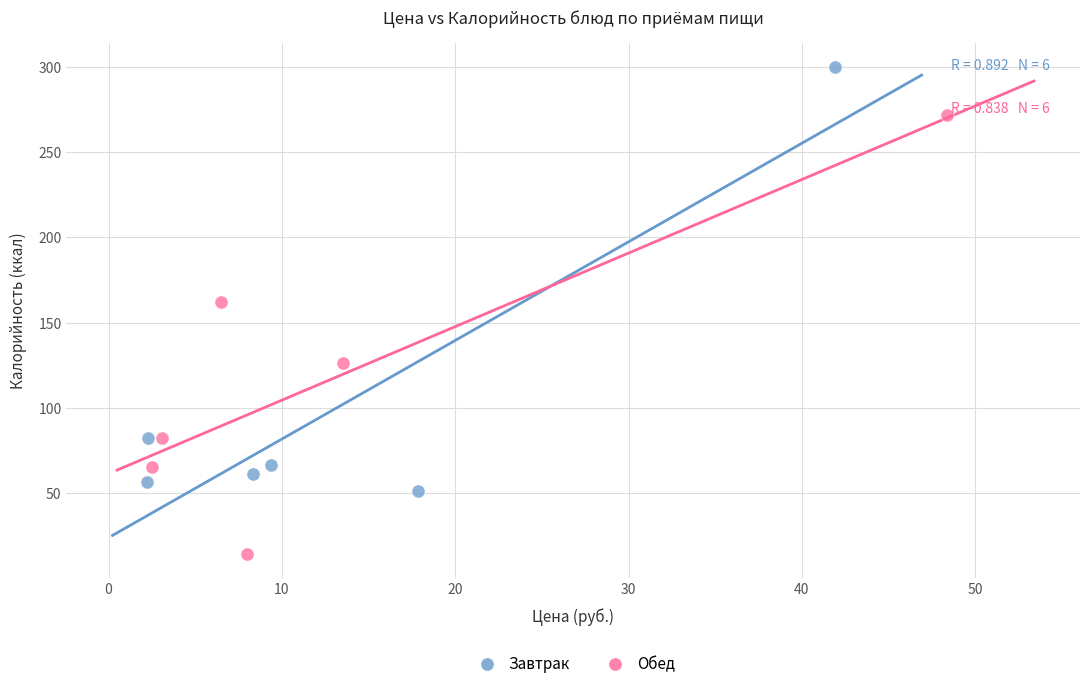

Which series has the widest spread of Y values?

Обед